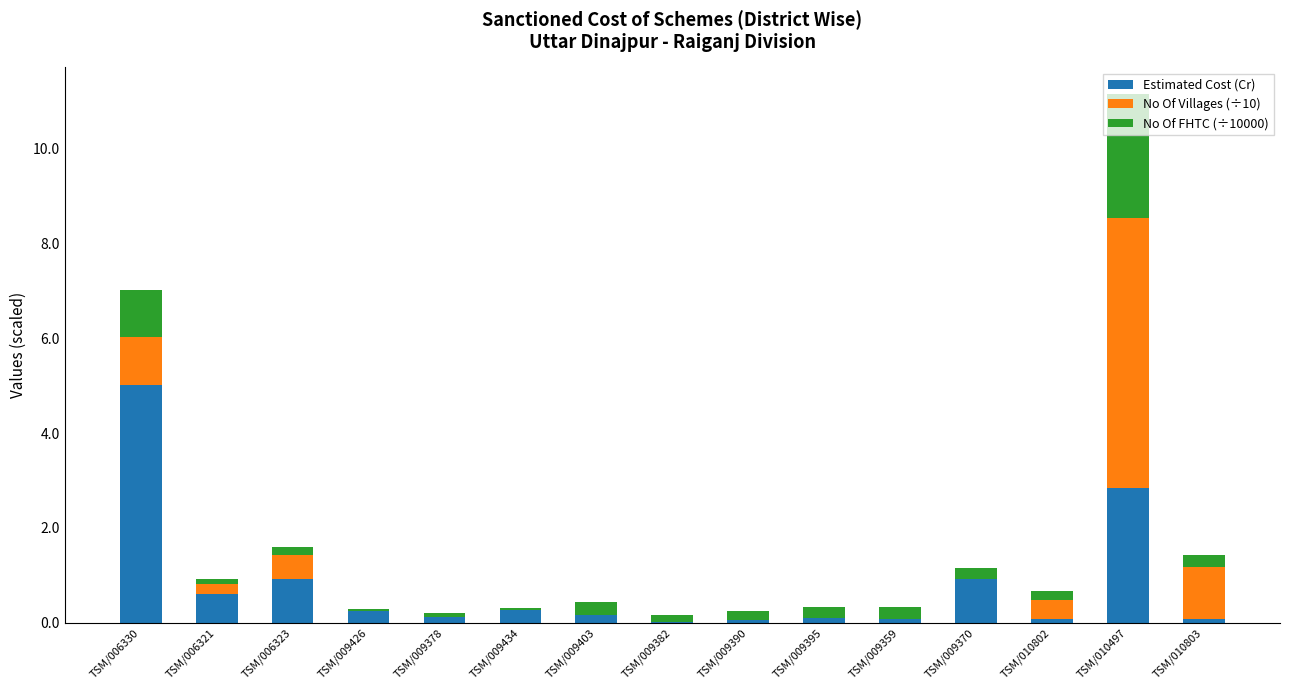

At which label does Estimated Cost (Cr) reach its peak?

TSM/006330